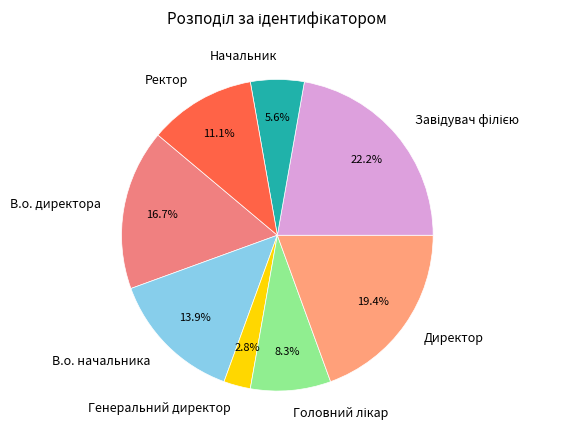

To the nearest percent, what is the difference between the В.о. начальника and Директор slice percentages?

6%